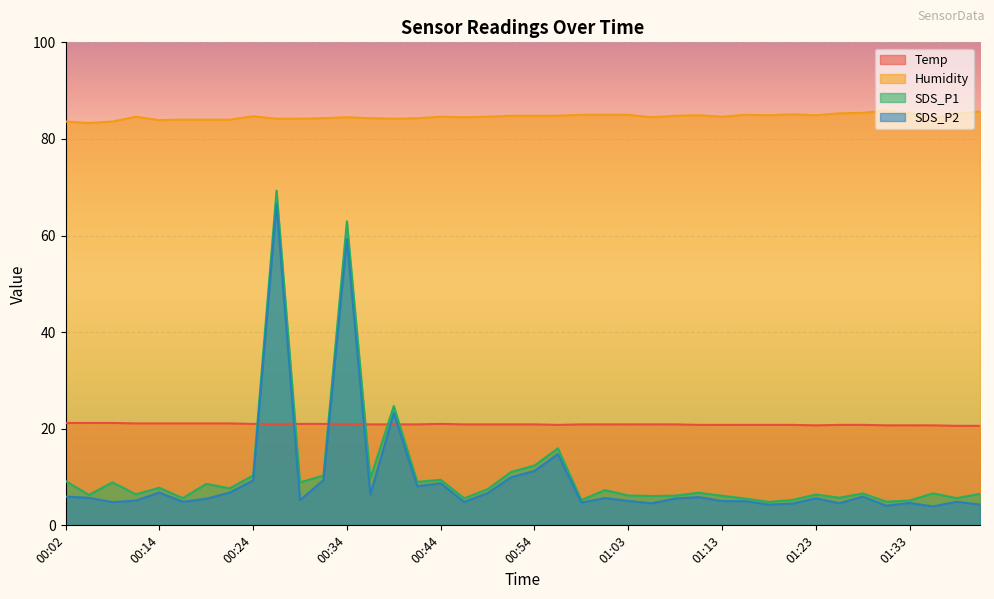

What is the average value of the Humidity series?

84.6